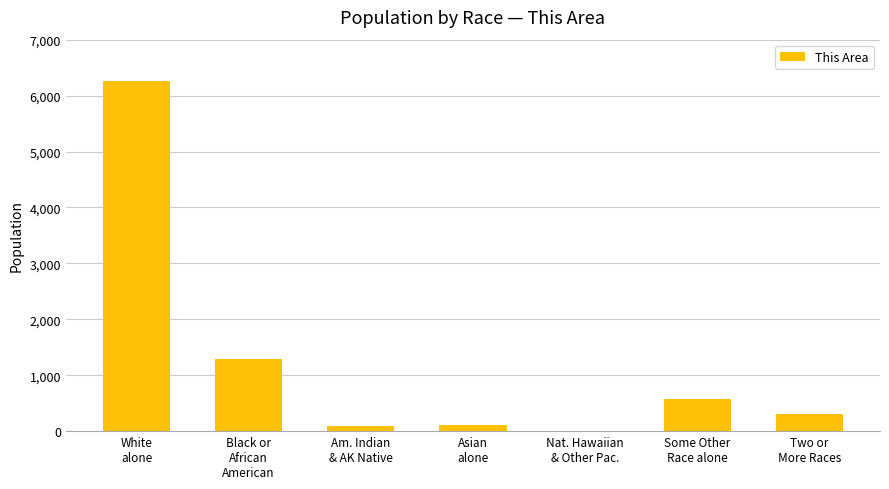

What is the maximum value shown in the chart?

6265